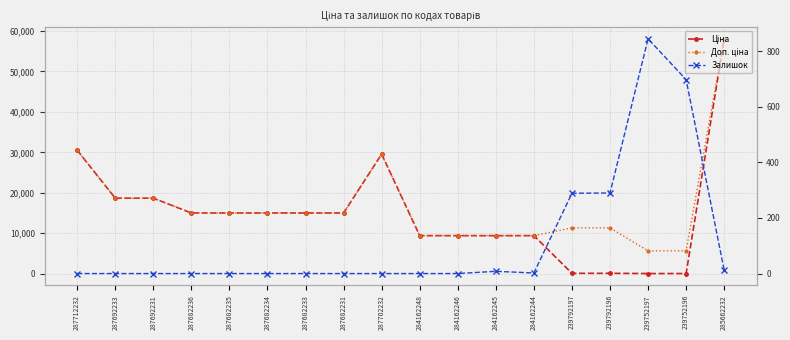

The Залишок series shows -384.0 at 284162246. True or false?

False